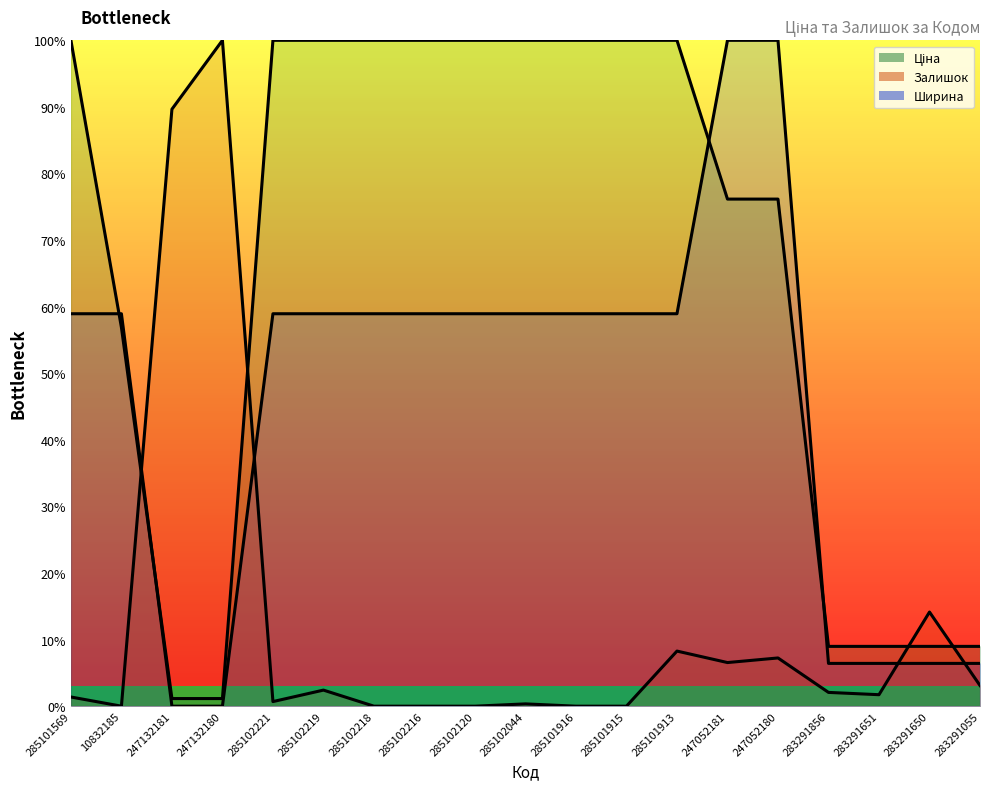

List the series in order of their peak value, highest first.

Ціна (line), Залишок (line), Ширина (line)